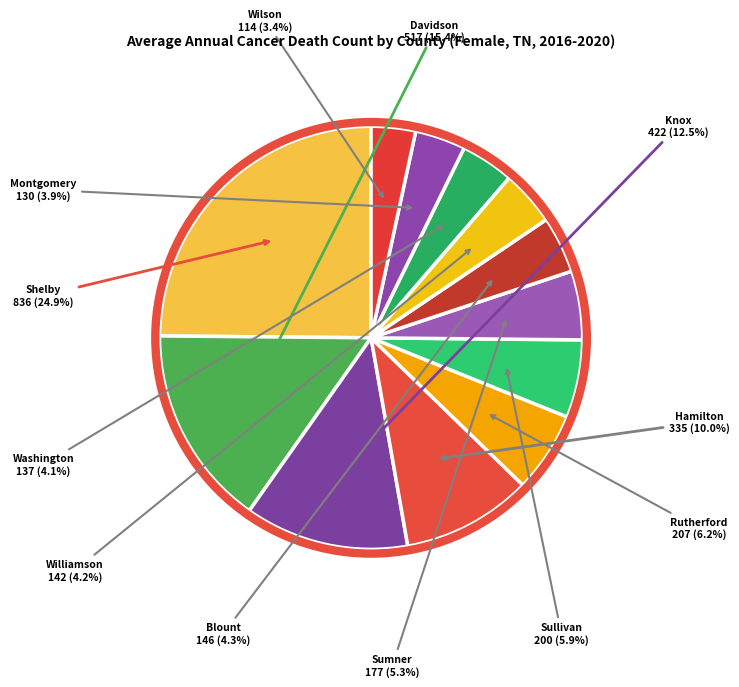

How many segments does this pie chart have?

12